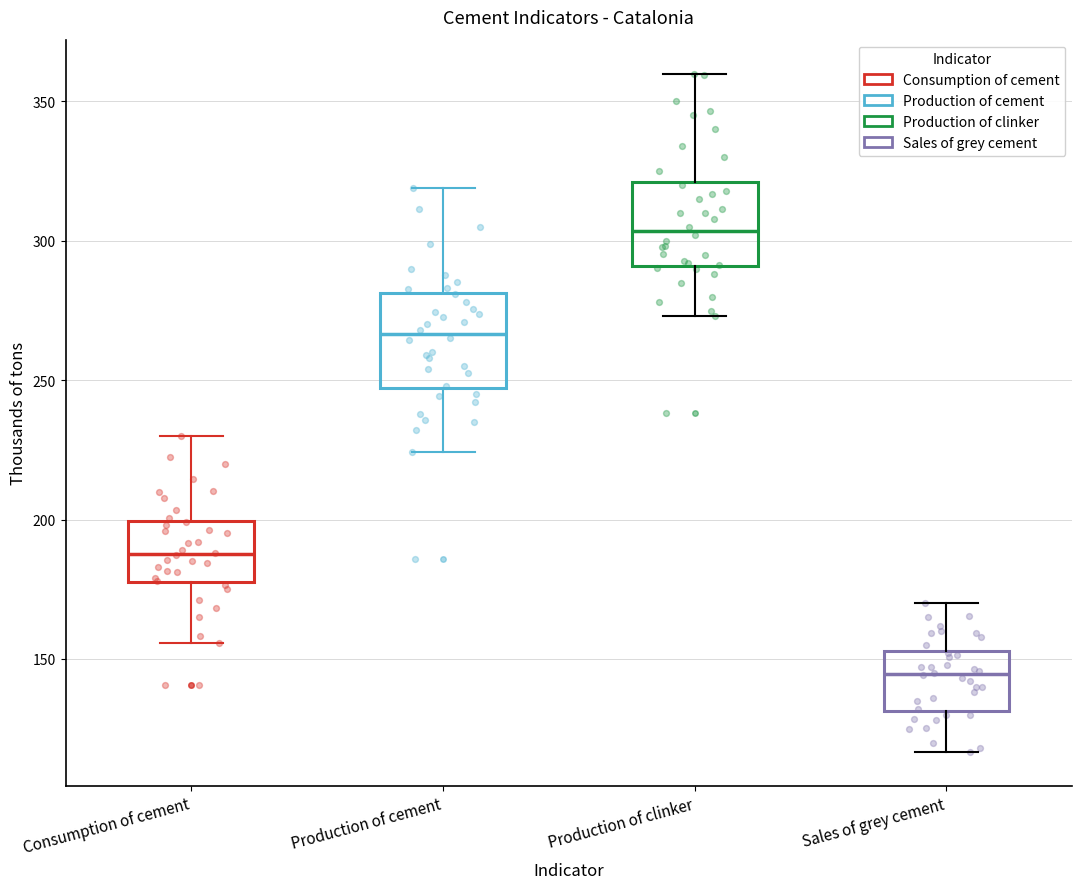

Reading left to right, transcribe this box plot: for each box, give where its median line is, the range the box spans, and where its two whiskers end, as read against the y-axis. The values are not printed on the chart, so give them approximately, as read against the axis.

Consumption of cement: median 190, box 180 to 200, whiskers 155 to 230
Production of cement: median 265, box 245 to 280, whiskers 225 to 320
Production of clinker: median 305, box 290 to 320, whiskers 275 to 360
Sales of grey cement: median 145, box 130 to 155, whiskers 115 to 170